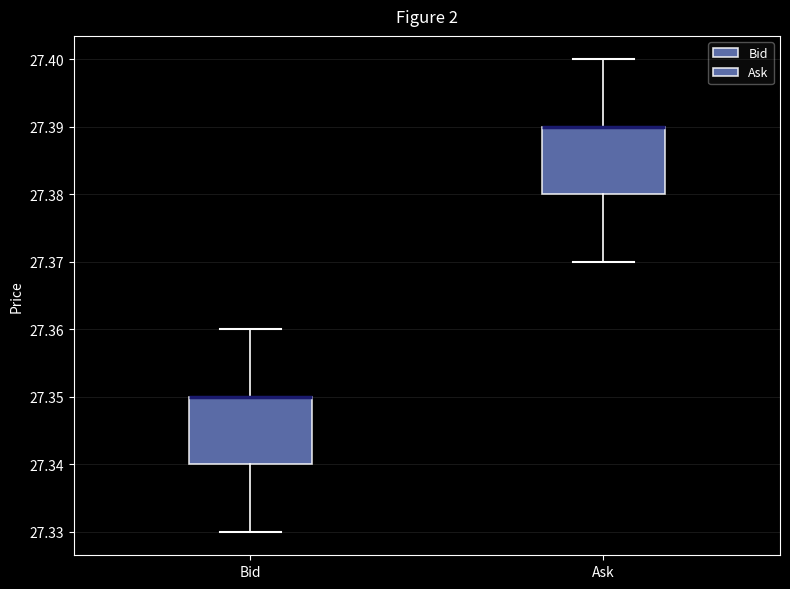

Reading left to right, transcribe this box plot: for each box, give where its median line is, the range the box spans, and where its two whiskers end, as read against the y-axis. The values are not printed on the chart, so give them approximately, as read against the axis.

Bid: median 27.35 (drawn on the box's upper edge), box 27.34 to 27.35, whiskers 27.33 to 27.36
Ask: median 27.39 (drawn on the box's upper edge), box 27.38 to 27.39, whiskers 27.37 to 27.40